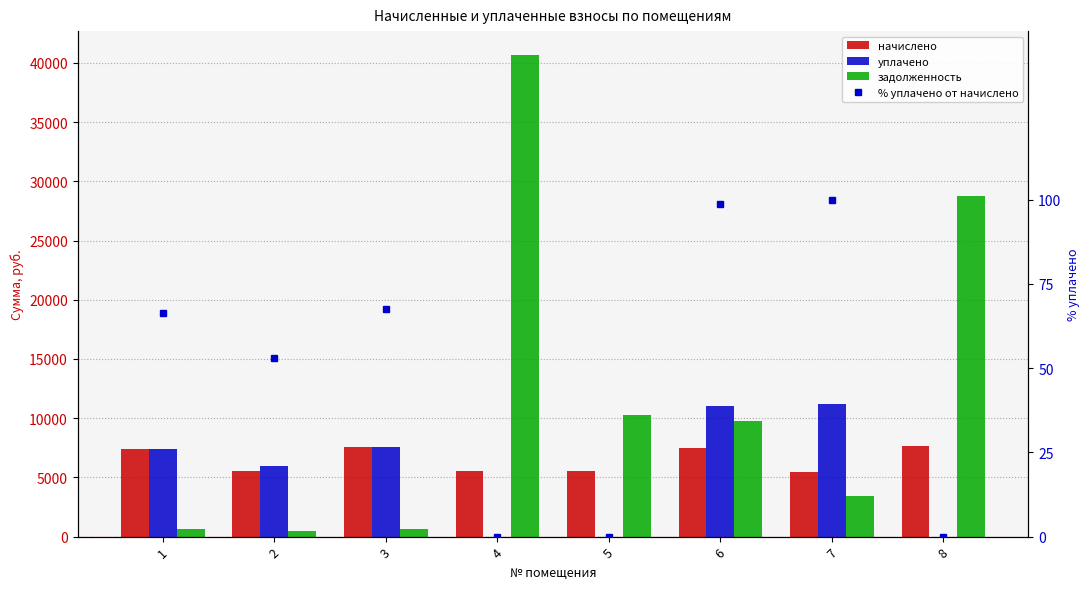

Rank the categories by начислено value from highest to lowest.

8, 3, 6, 1, 5, 2, 4, 7